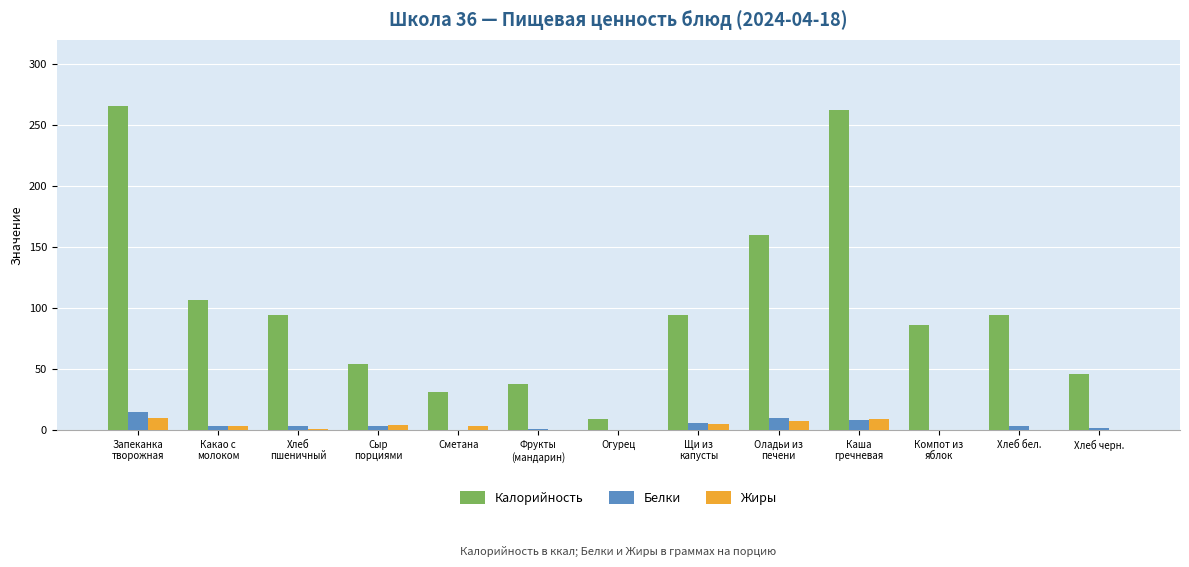

How many groups of bars are there?

13